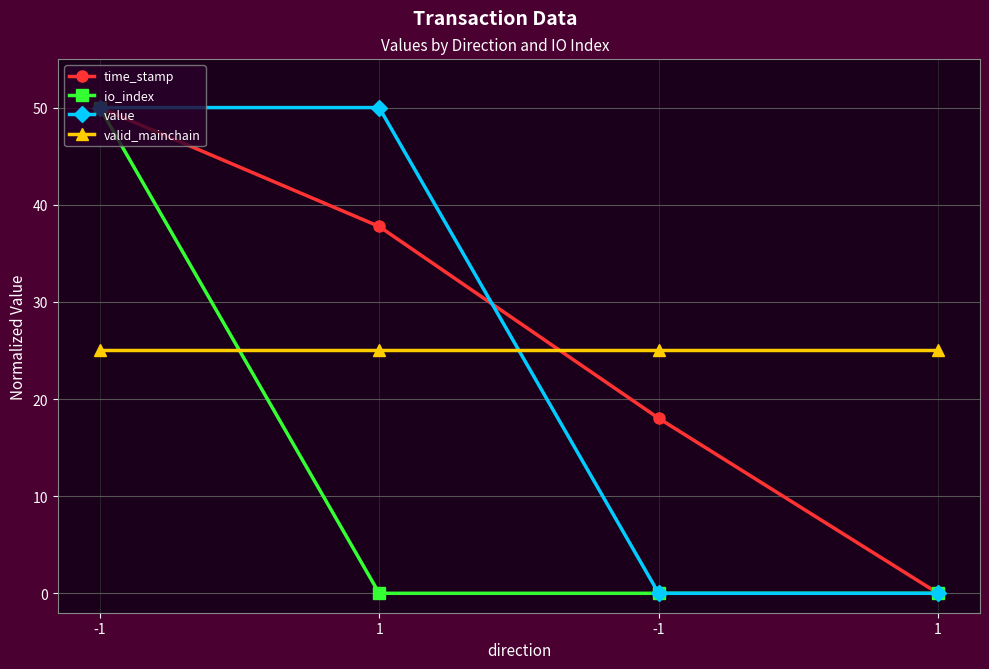

What is the total value across all series at -1?

175.0